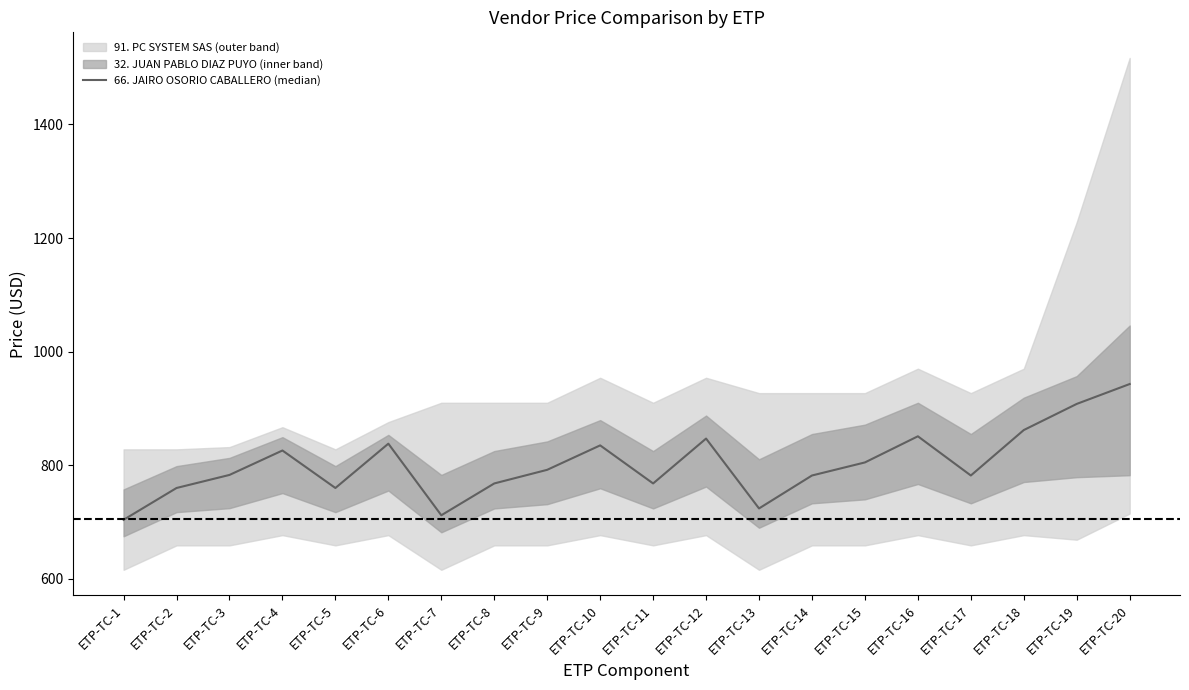

What is the average value?

802